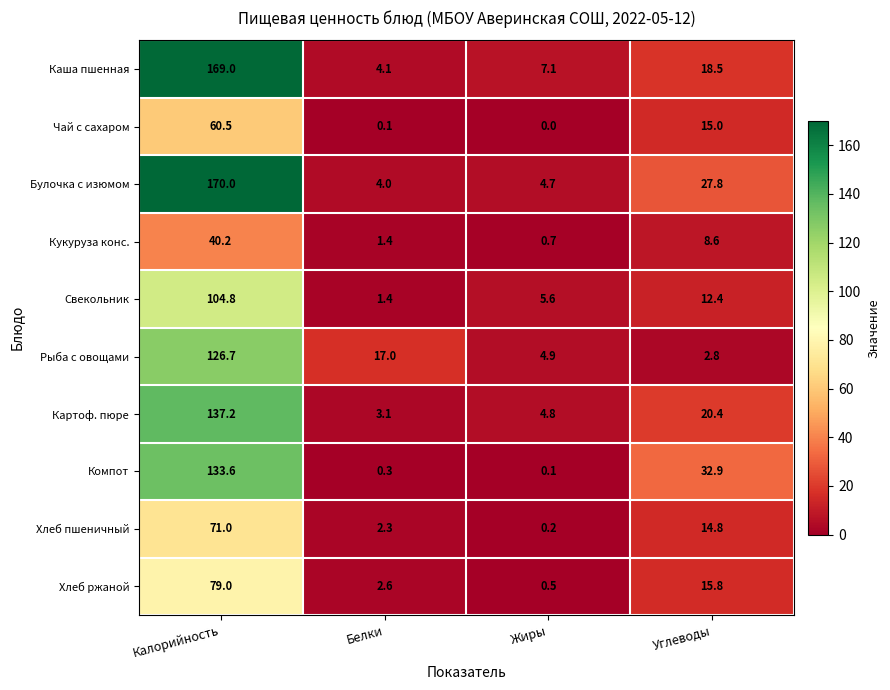

What is the greatest value displayed?

170.0